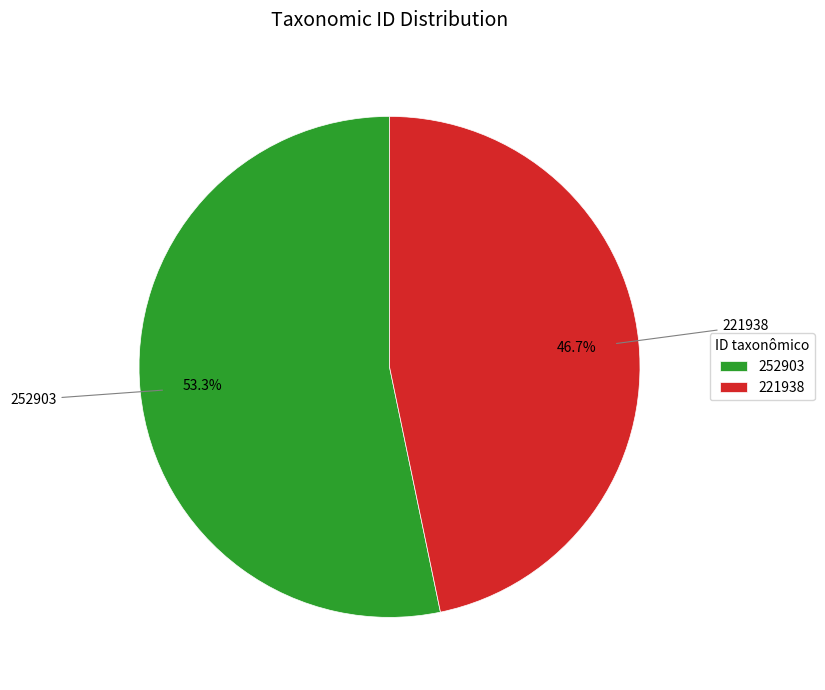

What is the majority slice?

252903